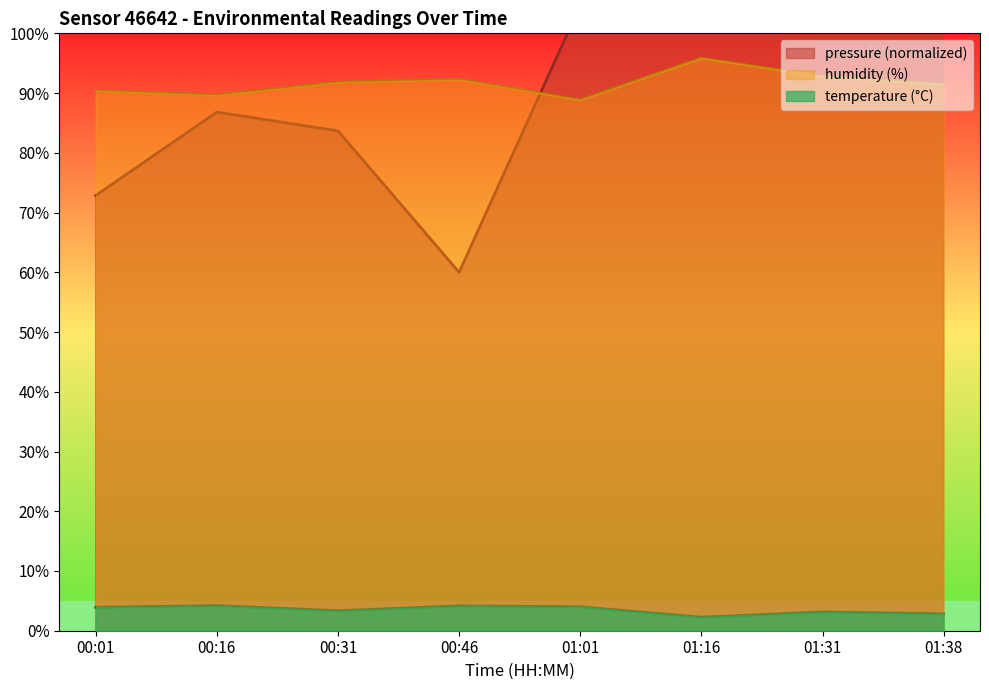

Which series has the widest spread of values?

pressure